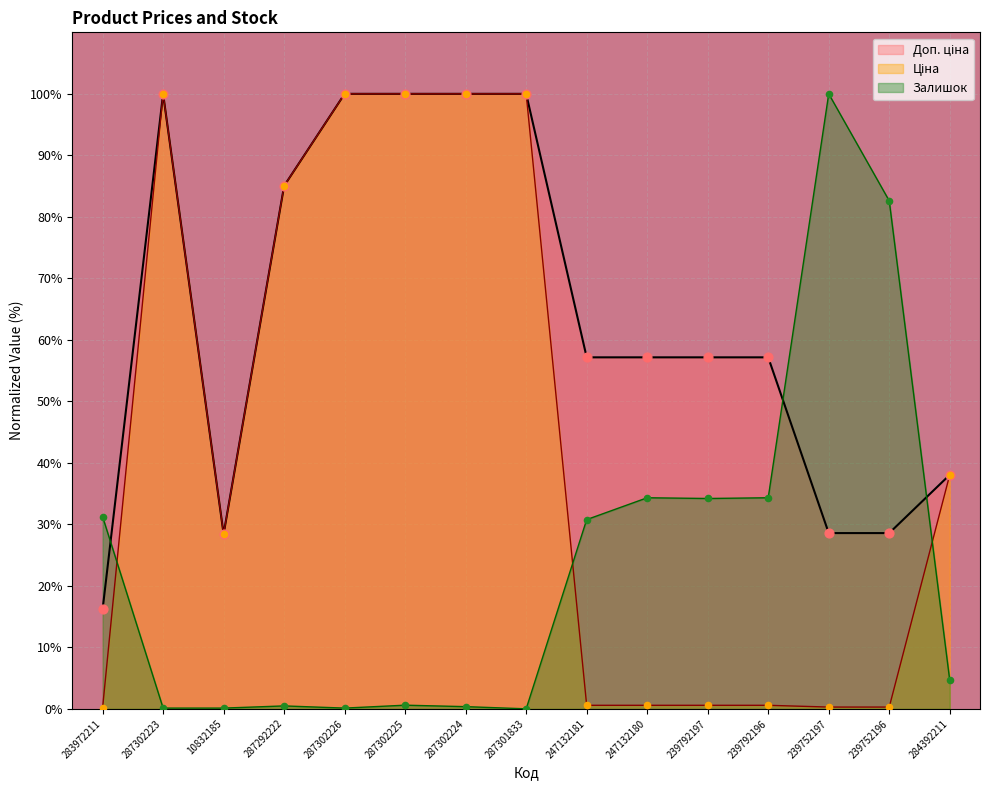

Which series contains the highest Y value?

Ціна